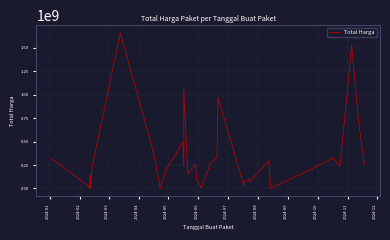

What is the maximum value shown in the chart?

1657425000